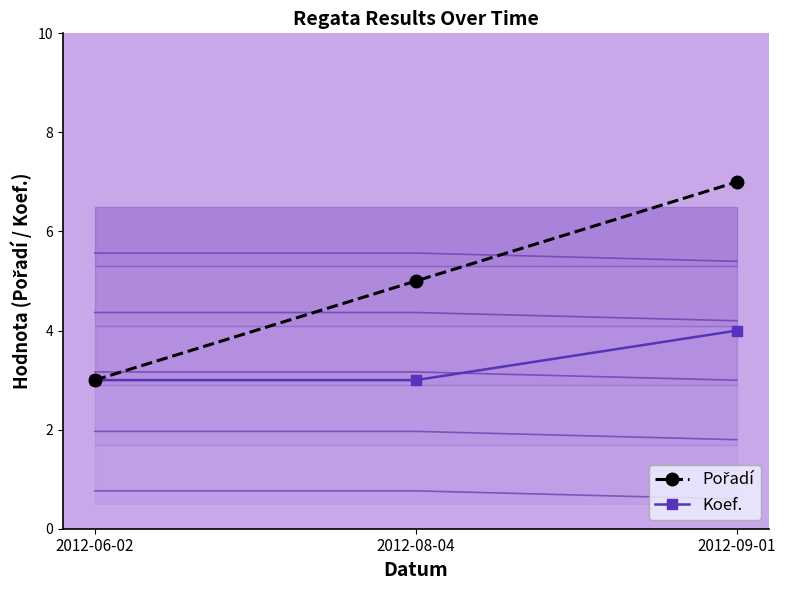

True or false: Koef. has a value of 5 at 2012-08-04.

False